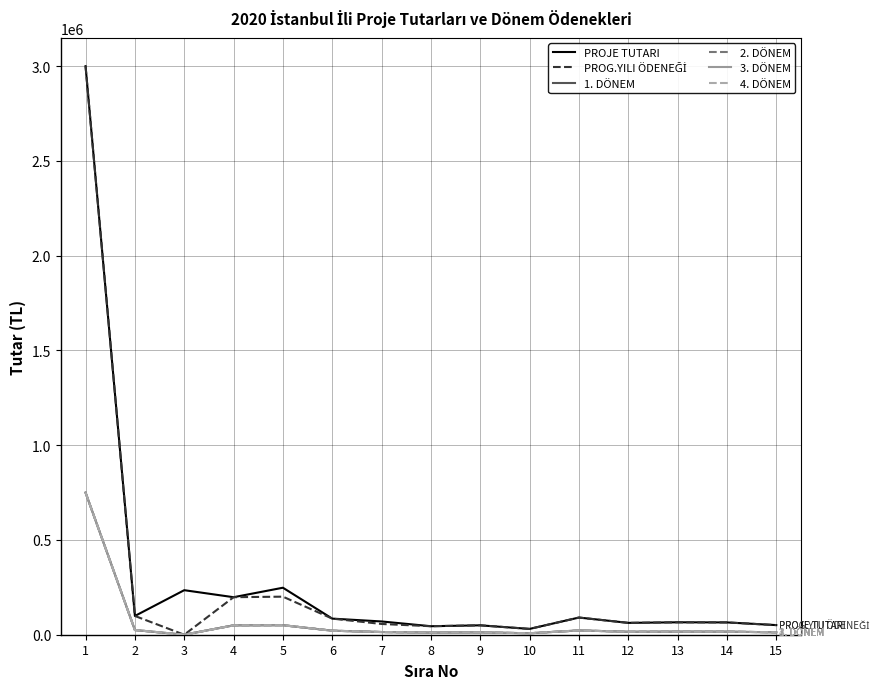

Reading left to right, list all the values displayed in this chart.

PROJE TUTARI: 1=3000000.0	2=99000.0	3=235000.0	4=198000.0	5=248000.0	6=85000.0	7=70000.0	8=44840.0	9=49560.0	10=30680.0	11=90624.0	12=62540.0	13=65490.0	14=64900.0	15=50740.0
PROG.YILI ÖDENEĞİ: 1=3000000.0	2=99000.0	3=0.0	4=198000.0	5=200840.0	6=85000.0	7=56775.0	8=44840.0	9=49560.0	10=30680.0	11=90624.0	12=62540.0	13=65490.0	14=64900.0	15=50740.0
1. DÖNEM: 1=750000.0	2=24750.0	3=0.0	4=49500.0	5=50210.0	6=21250.0	7=14193.8	8=11210.0	9=12390.0	10=7670.0	11=22656.0	12=15635.0	13=16372.5	14=16225.0	15=12685.0
2. DÖNEM: 1=750000.0	2=24750.0	3=0.0	4=49500.0	5=50210.0	6=21250.0	7=14193.8	8=11210.0	9=12390.0	10=7670.0	11=22656.0	12=15635.0	13=16372.5	14=16225.0	15=12685.0
3. DÖNEM: 1=750000.0	2=24750.0	3=0.0	4=49500.0	5=50210.0	6=21250.0	7=14193.8	8=11210.0	9=12390.0	10=7670.0	11=22656.0	12=15635.0	13=16372.5	14=16225.0	15=12685.0
4. DÖNEM: 1=750000.0	2=24750.0	3=0.0	4=49500.0	5=50210.0	6=21250.0	7=14193.8	8=11210.0	9=12390.0	10=7670.0	11=22656.0	12=15635.0	13=16372.5	14=16225.0	15=12685.0